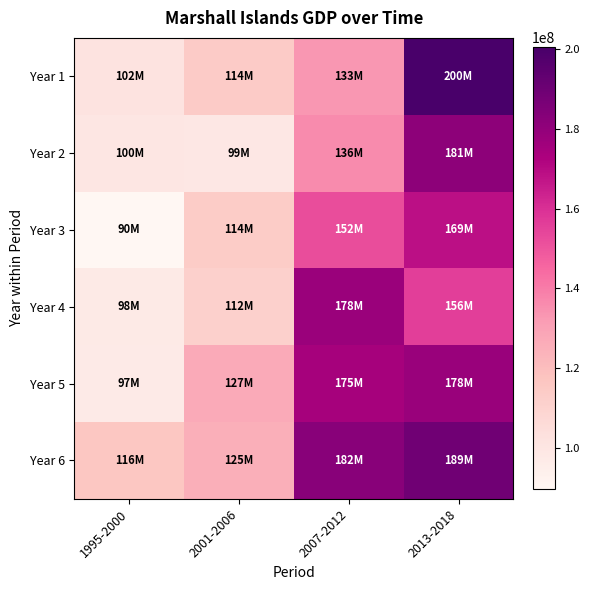

At how many categories does at least one series exceed 119104269?

3